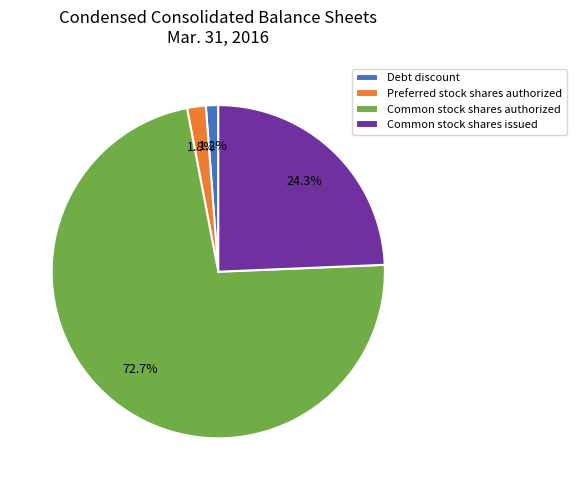

Does Preferred stock shares authorized represent more than half of the total?

No